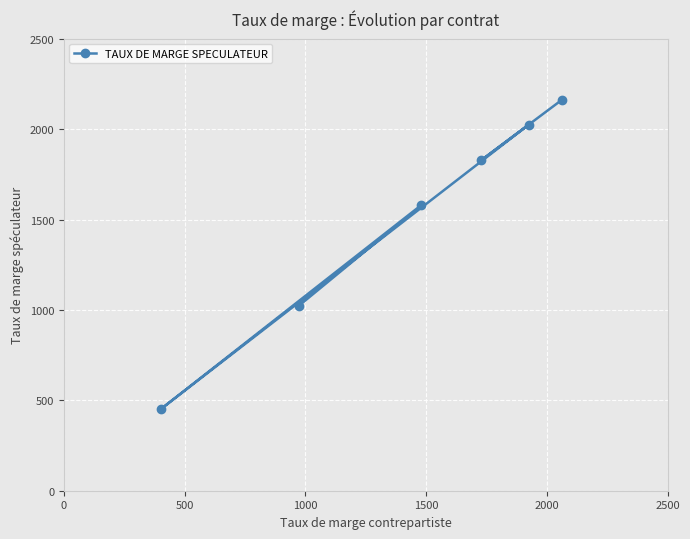

What is the minimum value shown in the chart?

454